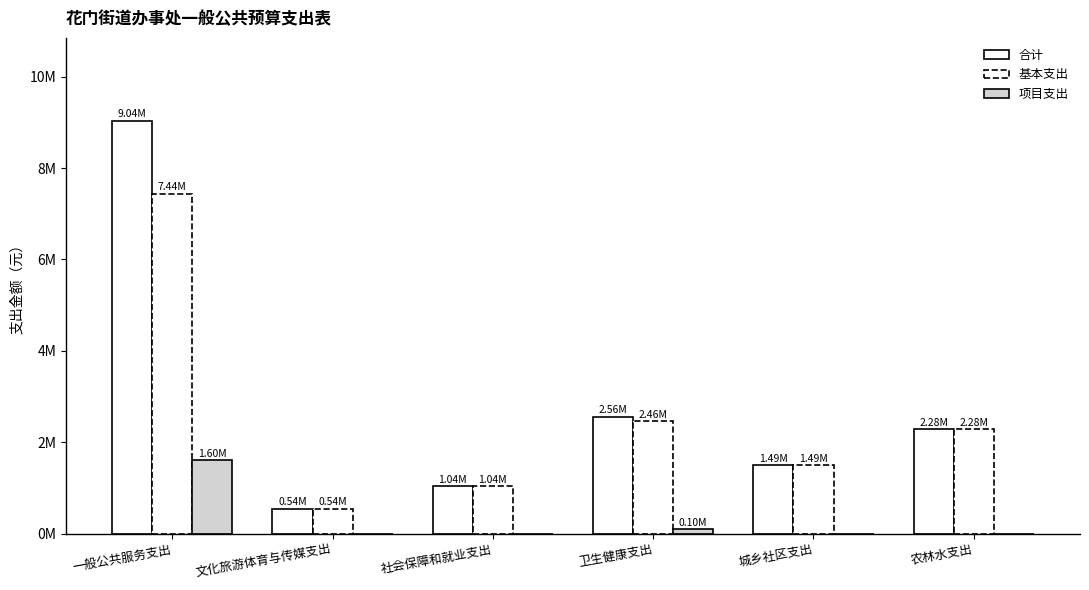

Reading right to left, what are all the values shown in this chart?

合计: 农林水支出=2278765.6	城乡社区支出=1491890.9	卫生健康支出=2556274.7	社会保障和就业支出=1042741.4	文化旅游体育与传媒支出=544536.2	一般公共服务支出=9039784.0
基本支出: 农林水支出=2278765.6	城乡社区支出=1491890.9	卫生健康支出=2456274.7	社会保障和就业支出=1042741.4	文化旅游体育与传媒支出=544536.2	一般公共服务支出=7439784.0
项目支出: 农林水支出=0.0	城乡社区支出=0.0	卫生健康支出=100000.0	社会保障和就业支出=0.0	文化旅游体育与传媒支出=0.0	一般公共服务支出=1600000.0